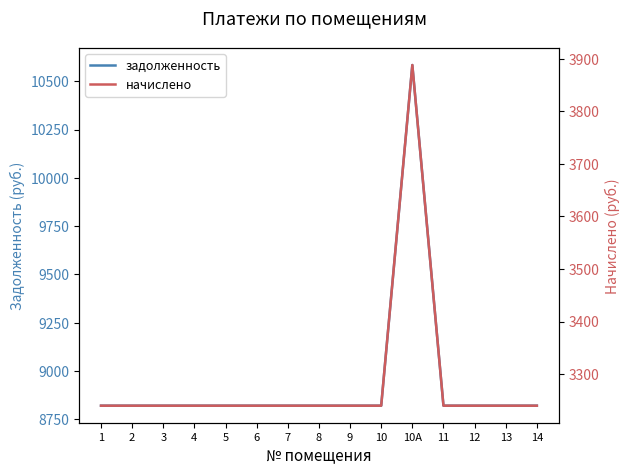

What is the sum of the начислено values at 10 and 6?

6480